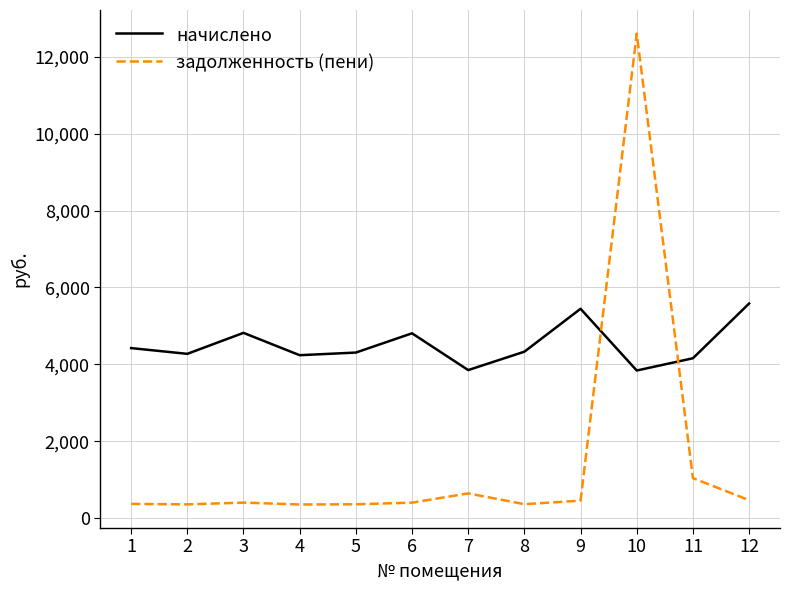

What is the total value across all series at 8?

4688.1